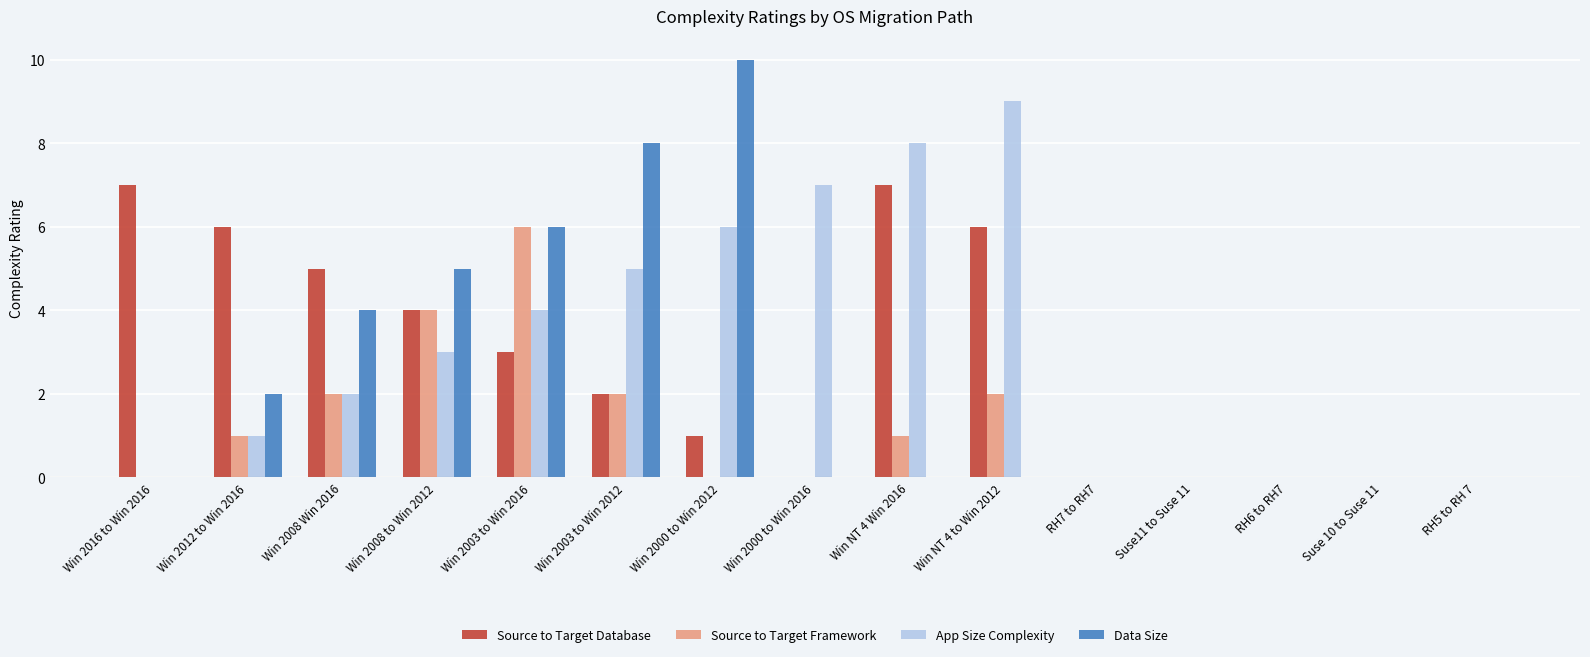

How many data points does each series have?

15